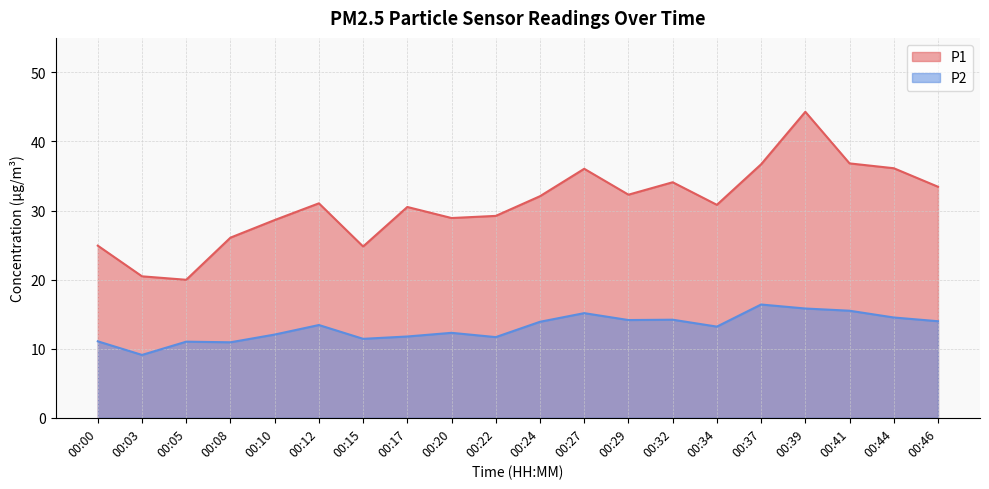

At which category is the sum across all series the highest?

00:39